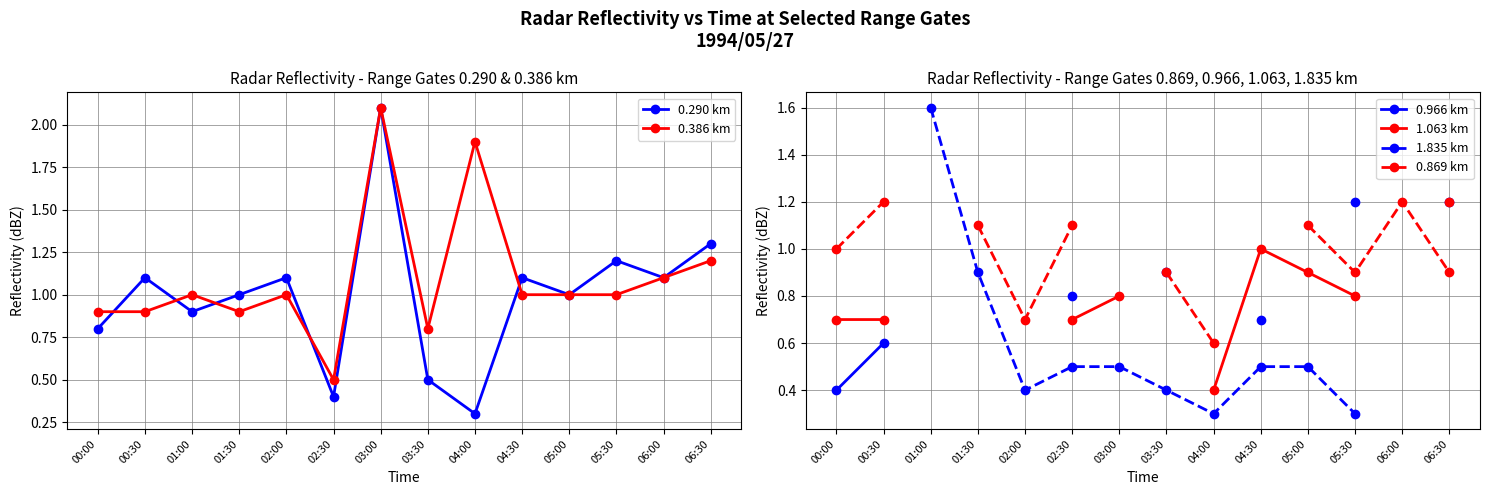

At which category is the sum across all series the highest?

05:30